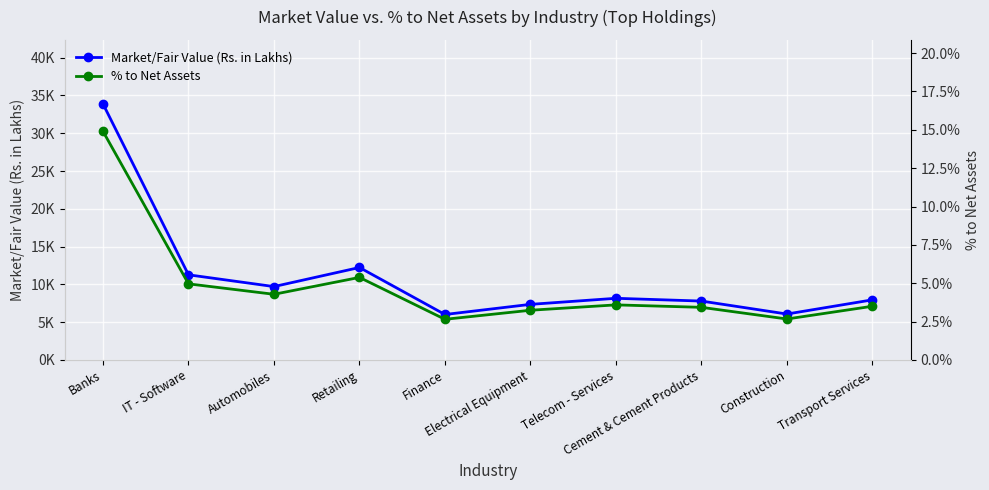

What is the total value across all series at Telecom - Services?

8164.0